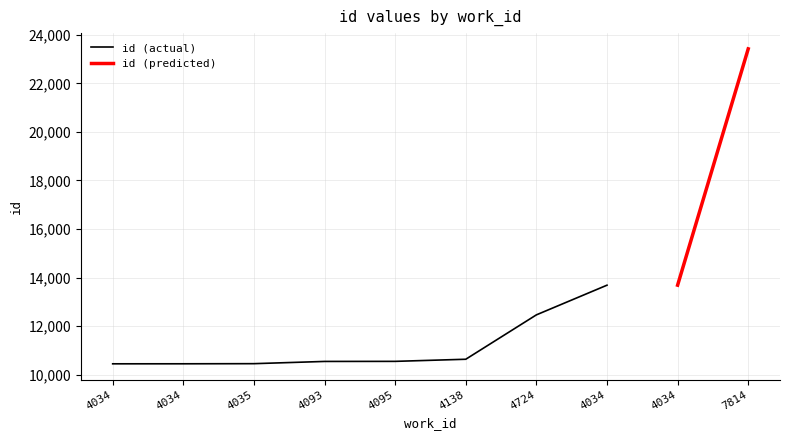

Is this an area chart (filled region under the line)?

No